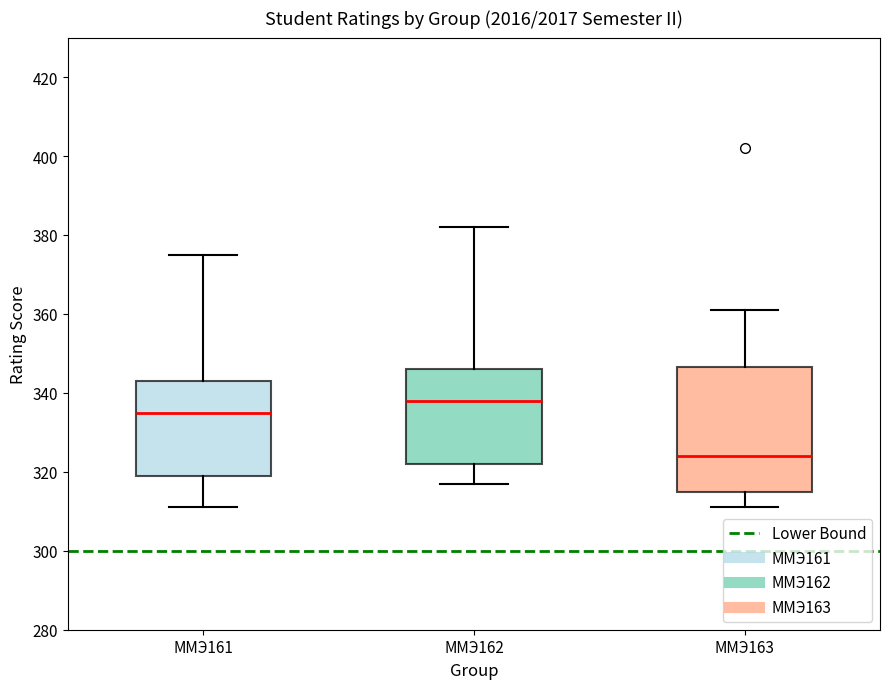

Which box has the highest median line?

ММЭ162